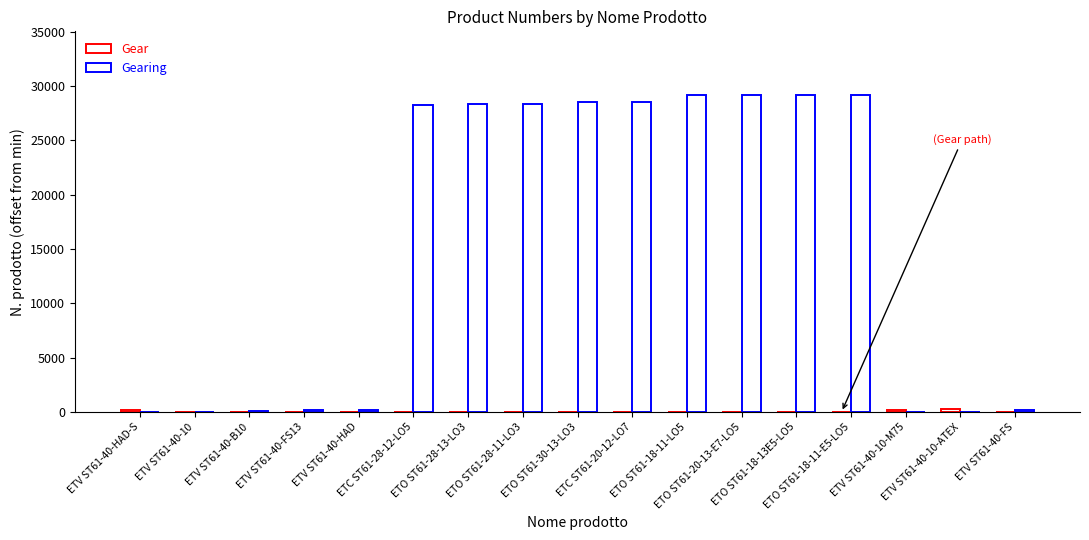

At which label is Gearing closest to 14590?

ETC ST61-28-12-LO5